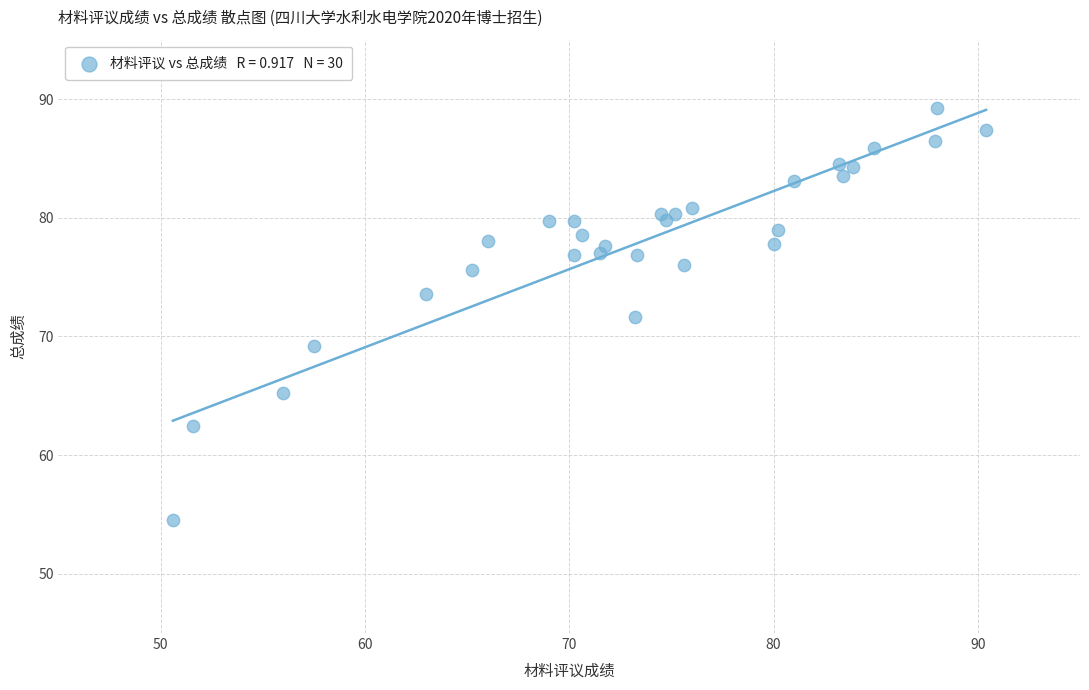

What is the range of X values (max minus min)?

39.8